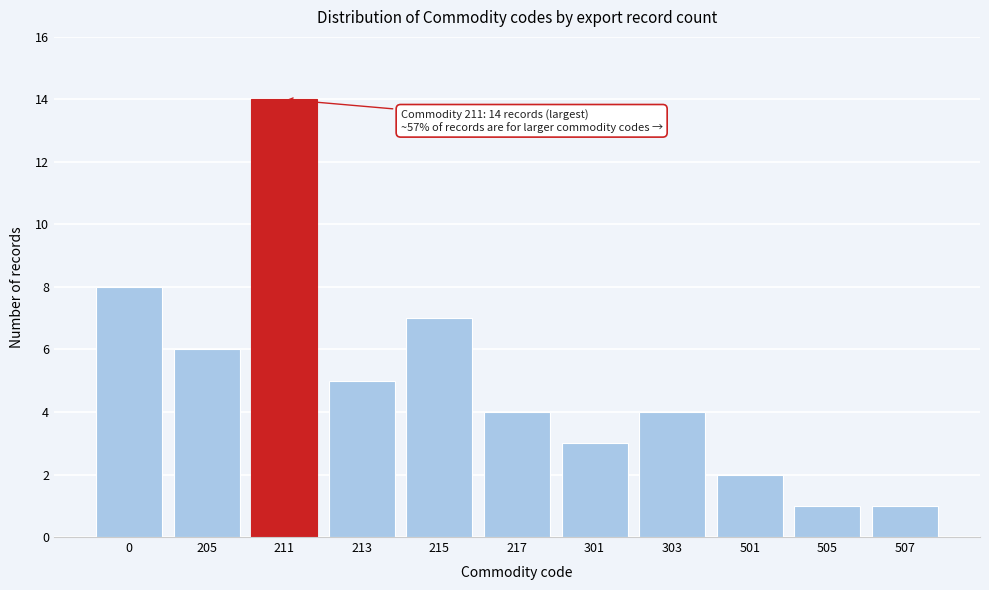

Reading left to right, list all the values displayed in this chart.

8	6	14	5	7	4	3	4	2	1	1